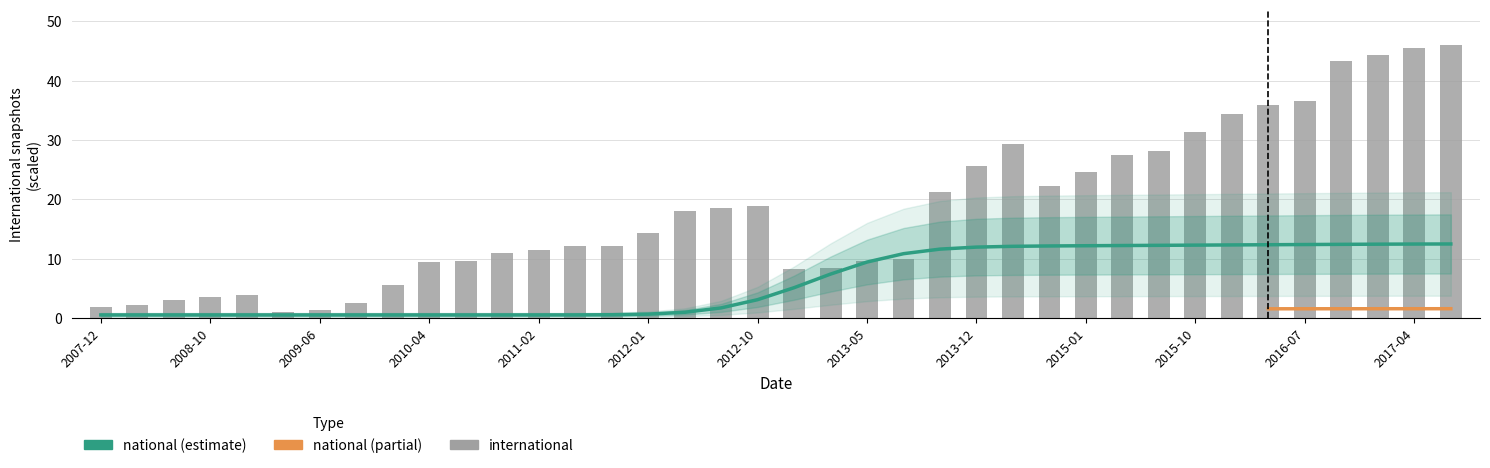

True or false: the data shows 70.5 at 2016-12.

False